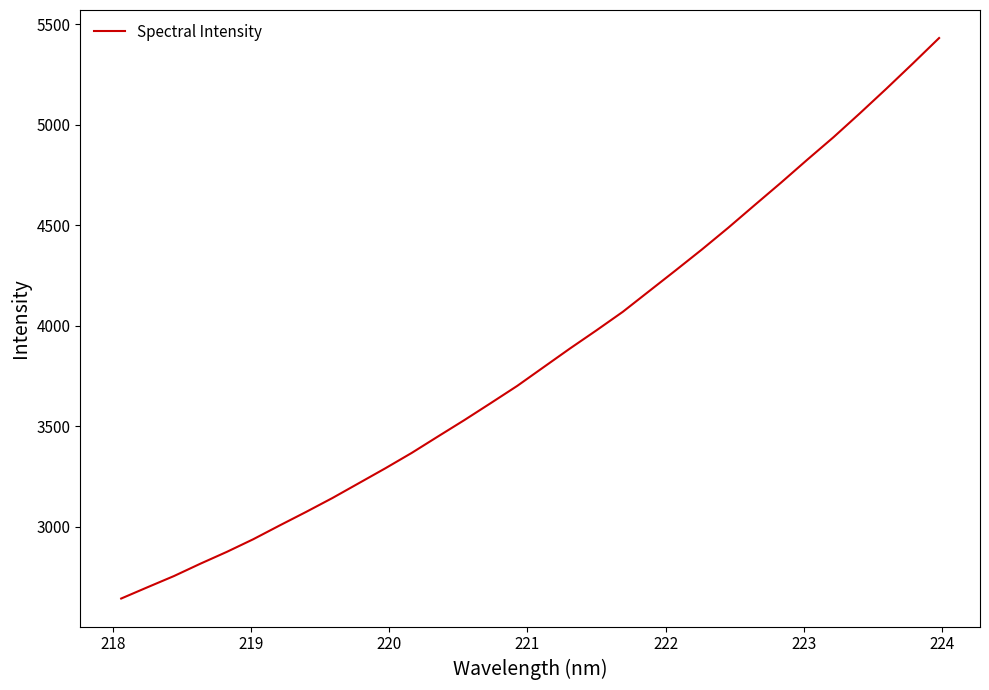

What is the difference between the maximum and minimum values?

2789.8